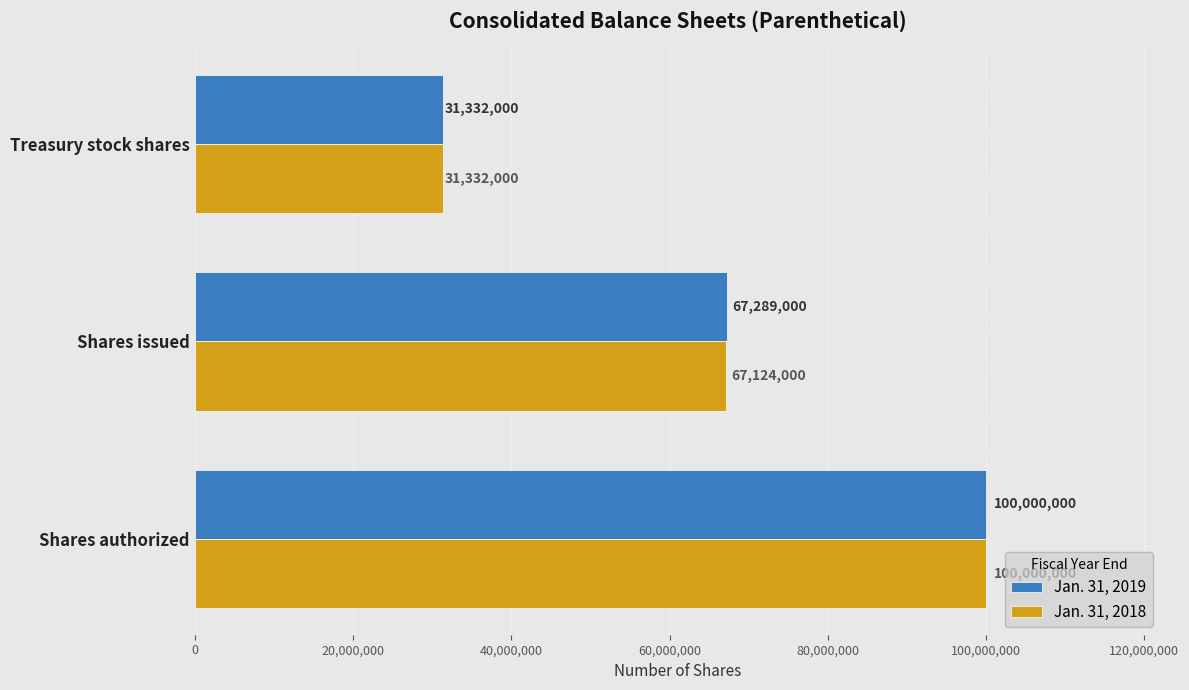

Is it true that Jan. 31, 2018 equals 100000000 at Shares authorized?

True